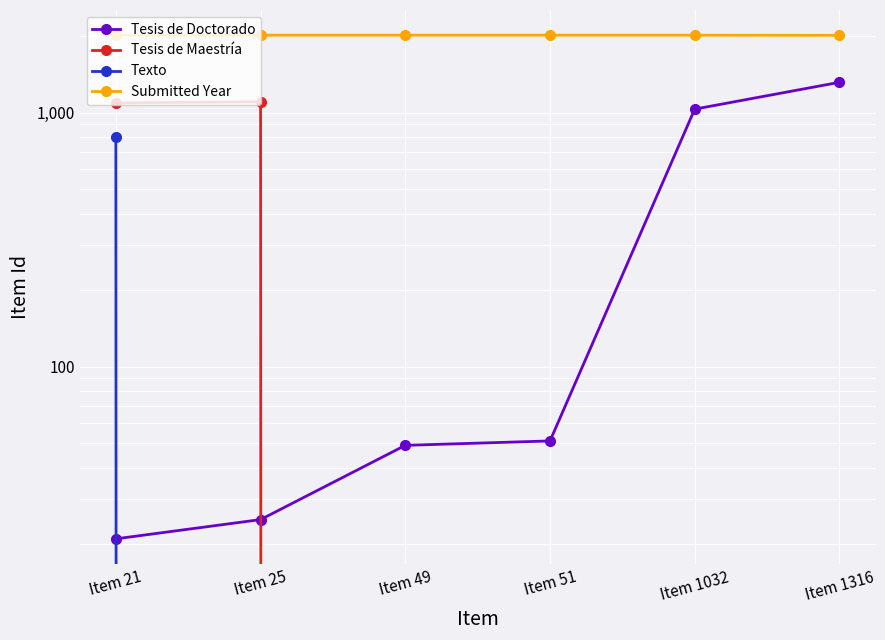

The value of Tesis de Doctorado at Item 25 is 36. True or false?

False